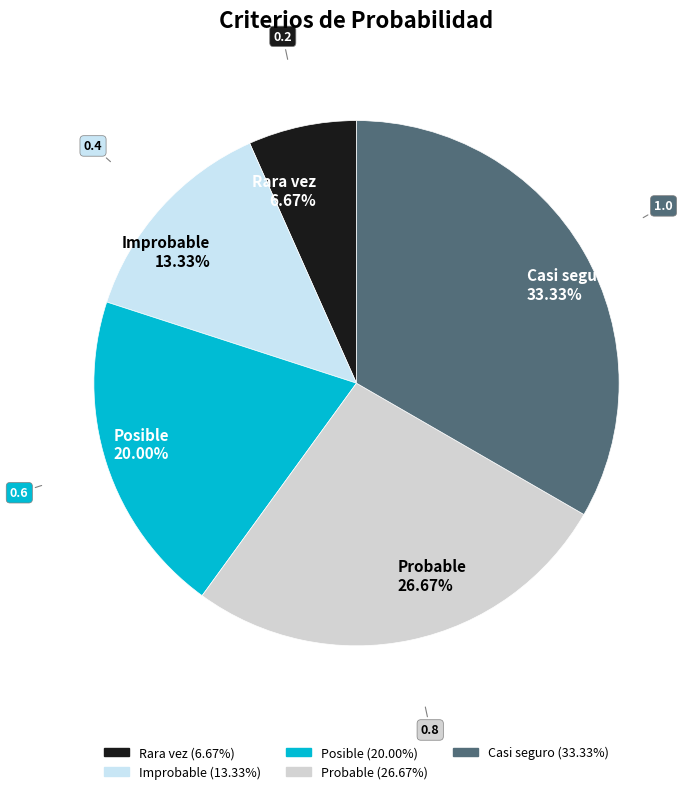

Does any single category account for the majority?

No